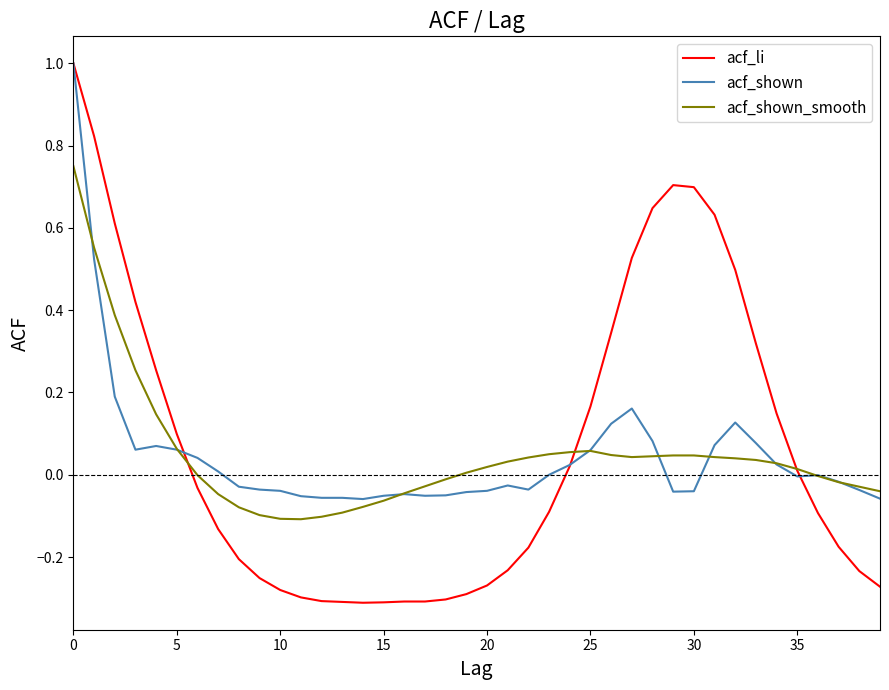

Which series has the widest spread of values?

acf_li